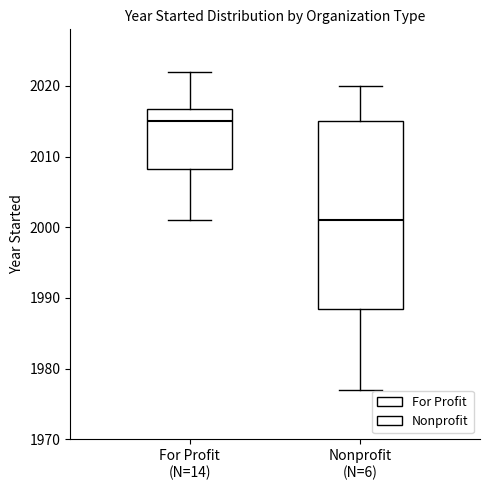

Reading left to right, transcribe this box plot: for each box, give where its median line is, the range the box spans, and where its two whiskers end, as read against the y-axis. The values are not printed on the chart, so give them approximately, as read against the axis.

For Profit (N=14): median 2015, box 2008 to 2017, whiskers 2001 to 2022
Nonprofit (N=6): median 2001, box 1989 to 2015, whiskers 1977 to 2020